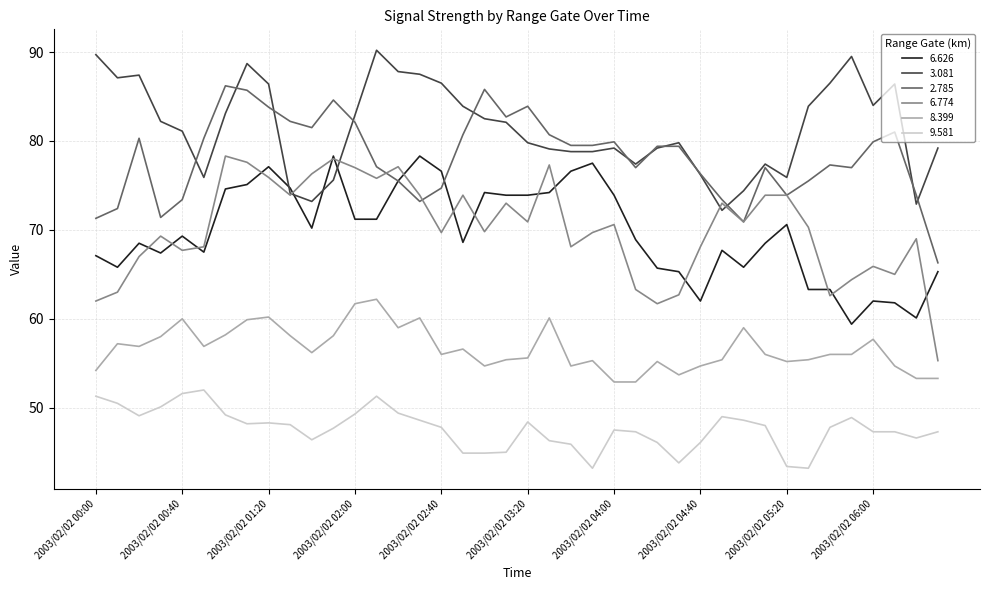

What is the maximum value shown in the chart?

90.2